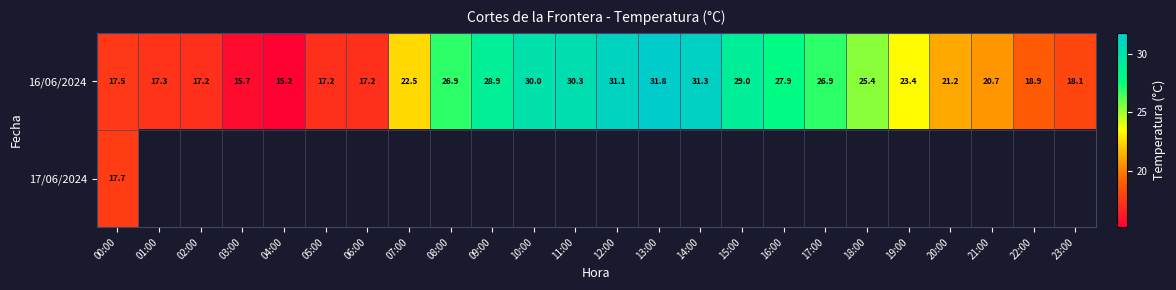

What is the average value of the 16/06/2024 series?

23.4